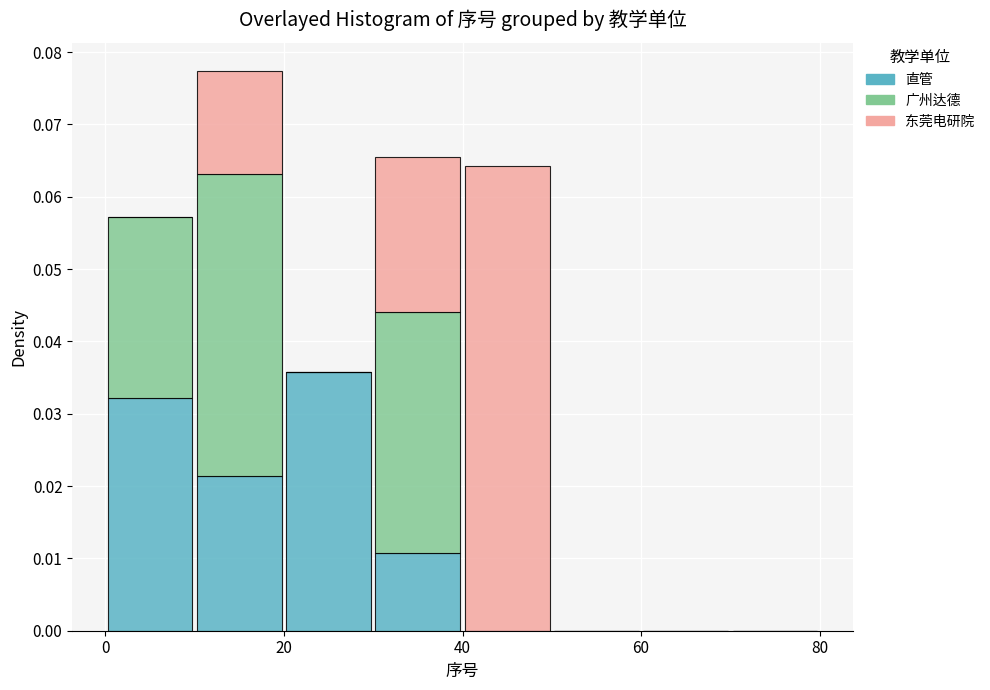

Reading left to right, list every stacked bar in this chart as the range it spans on the x-axis followed by its total height. The values are not printed on the chart, so give them approximately, as read against the axis.

0 to 10: 0.057
10 to 20: 0.077
20 to 30: 0.036
30 to 40: 0.065
40 to 50: 0.064
50 to 60: 0
60 to 70: 0
70 to 80: 0